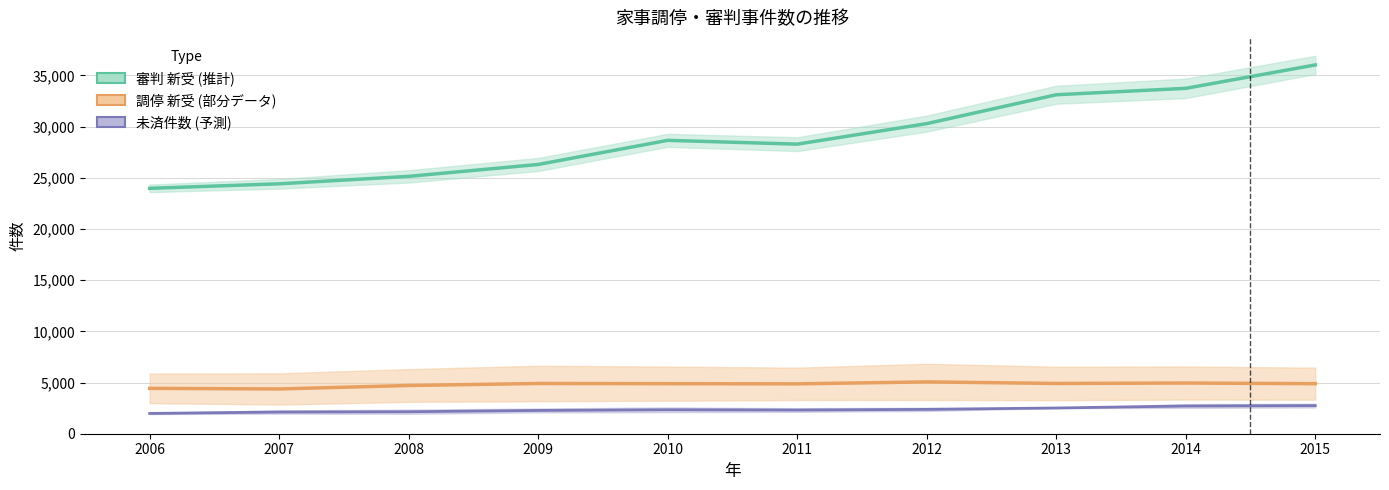

True or false: 調停 新受 (部分データ) and 審判 新受 (推計) intersect in this chart.

False